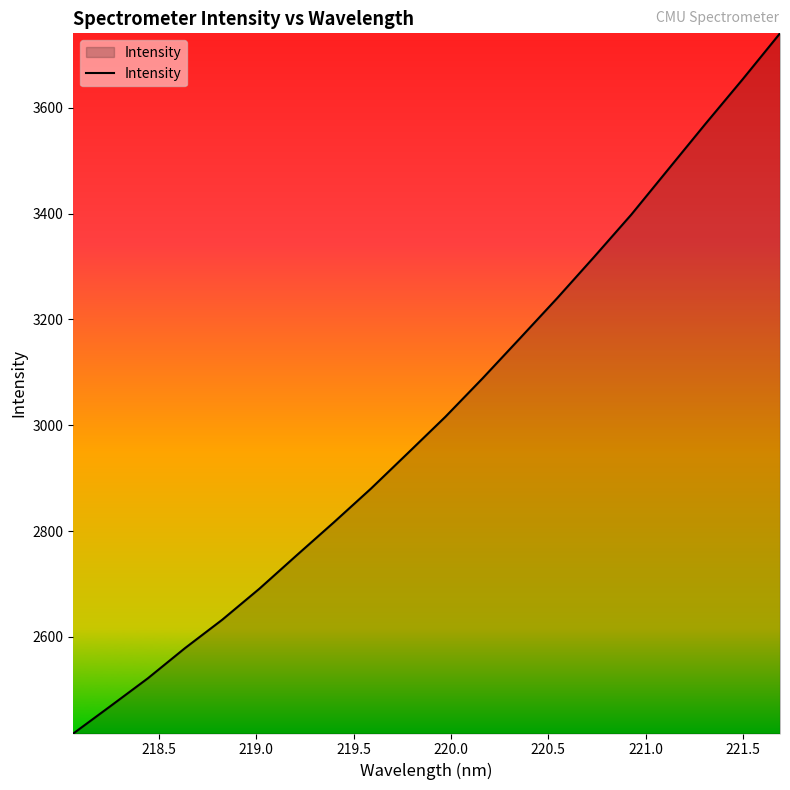

How many values exceed 3016?

10